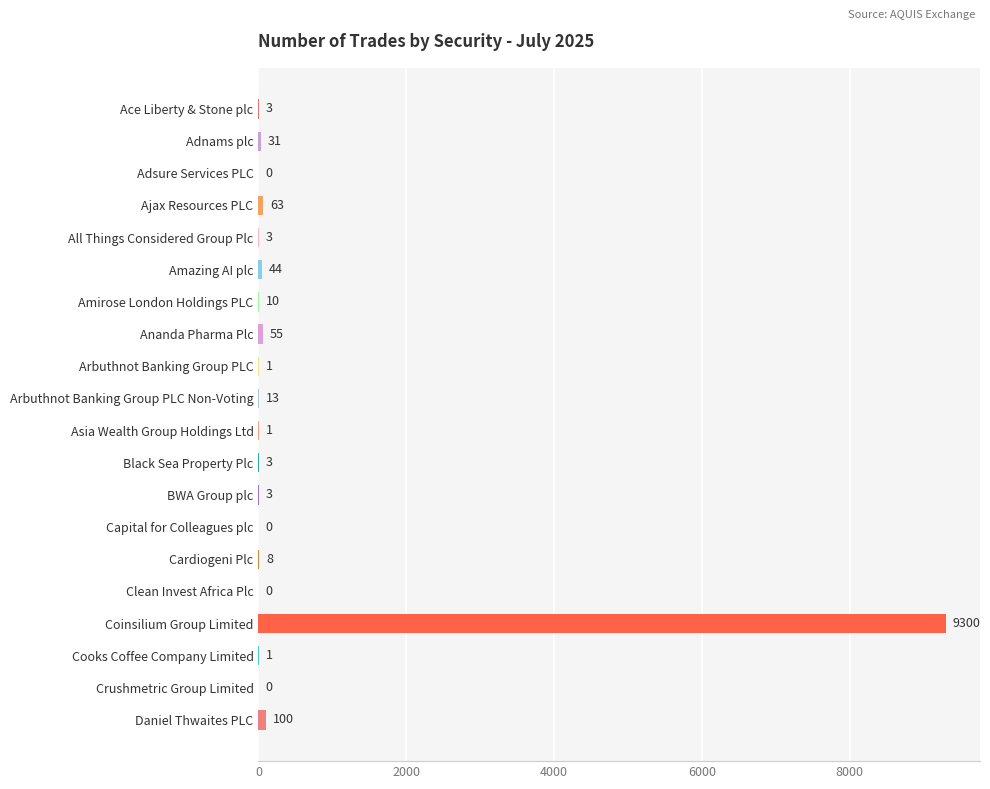

The value at Asia Wealth Group Holdings Ltd is 1. True or false?

True